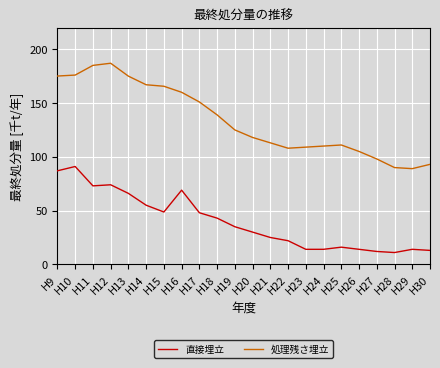

How many distinct data groups are displayed?

2